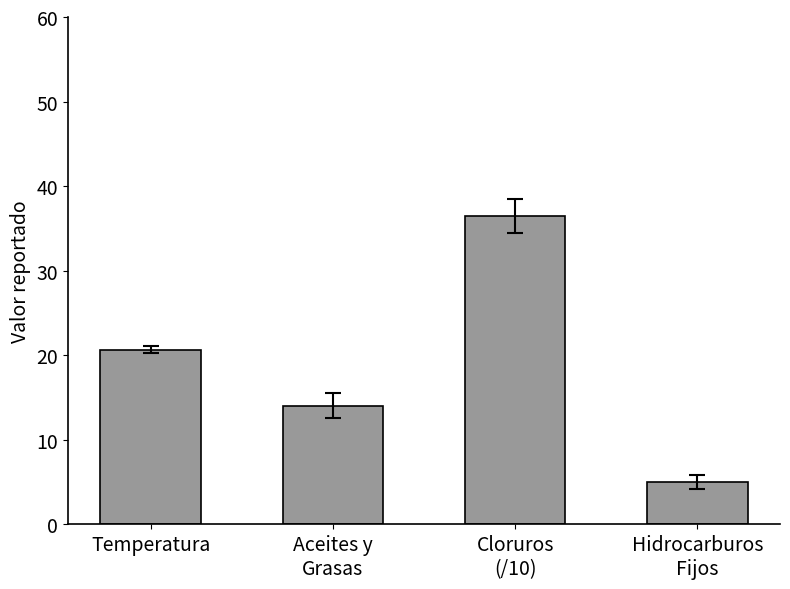

What is the maximum value shown in the chart?

36.5